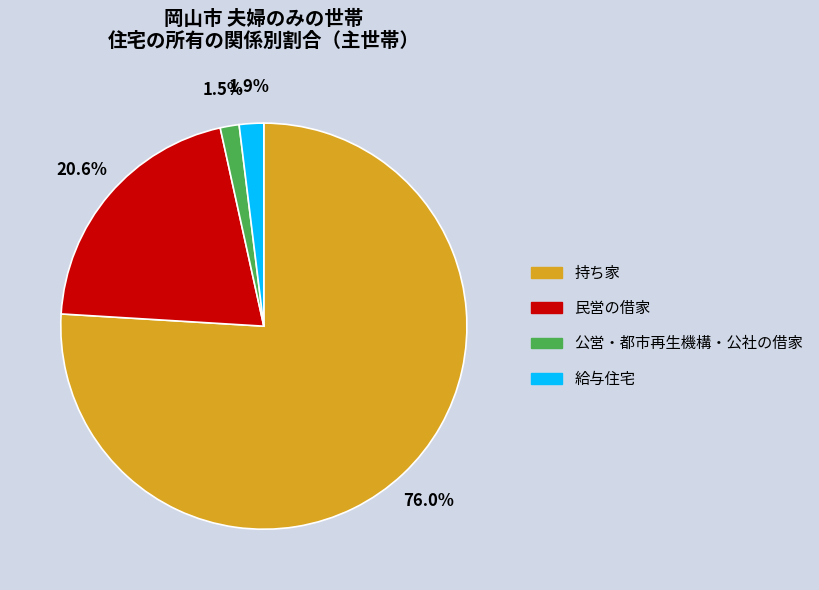

Is 公営・都市再生機構・公社の借家 the majority of the pie?

No